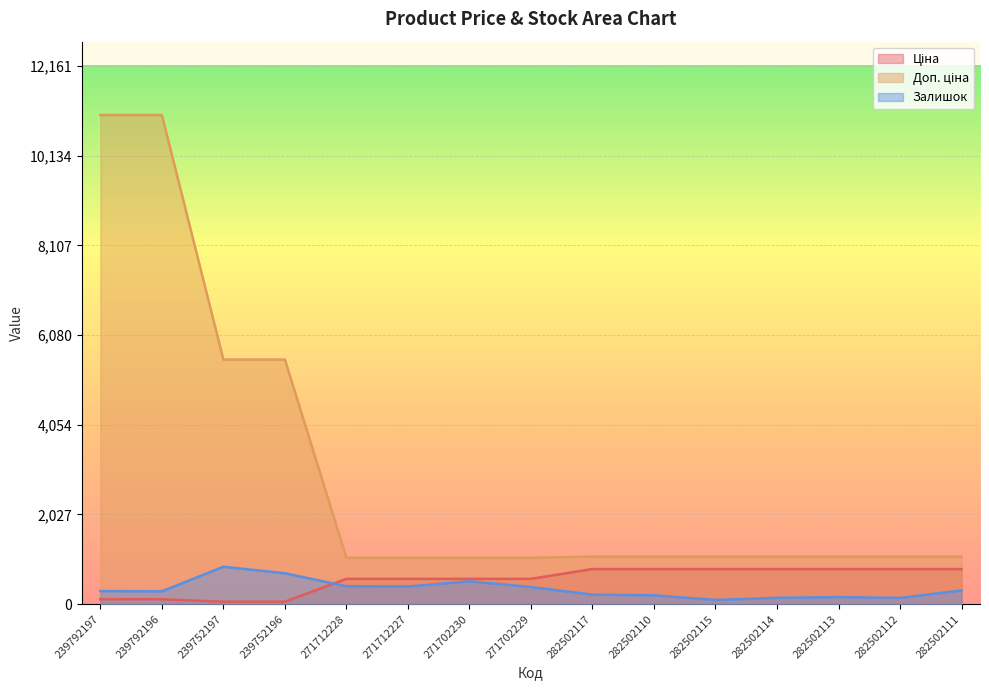

What is the difference between the highest and lowest values at 282502117?

859.6